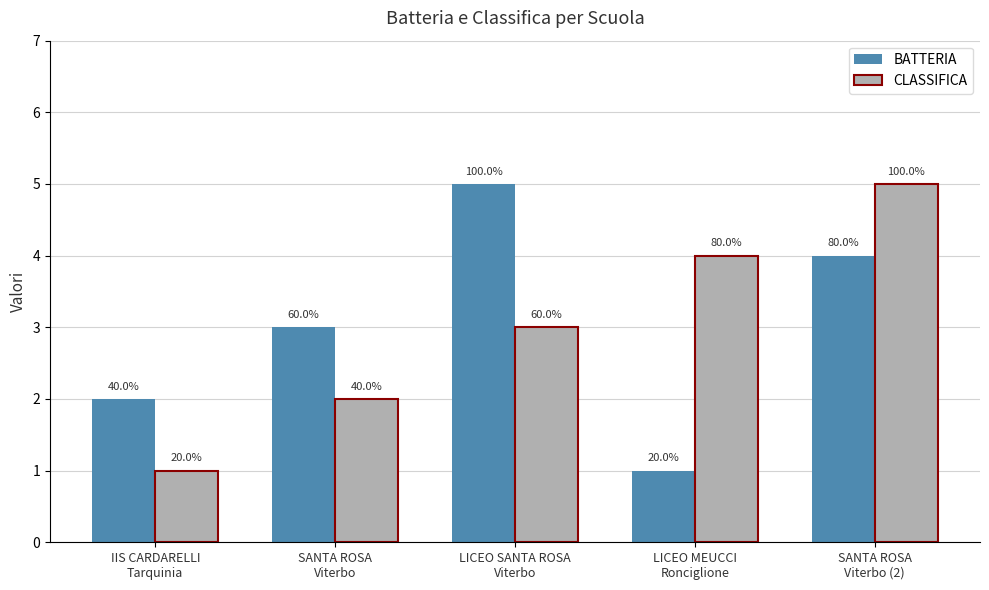

What is the difference between the maximum and second lowest values in the CLASSIFICA series?

3